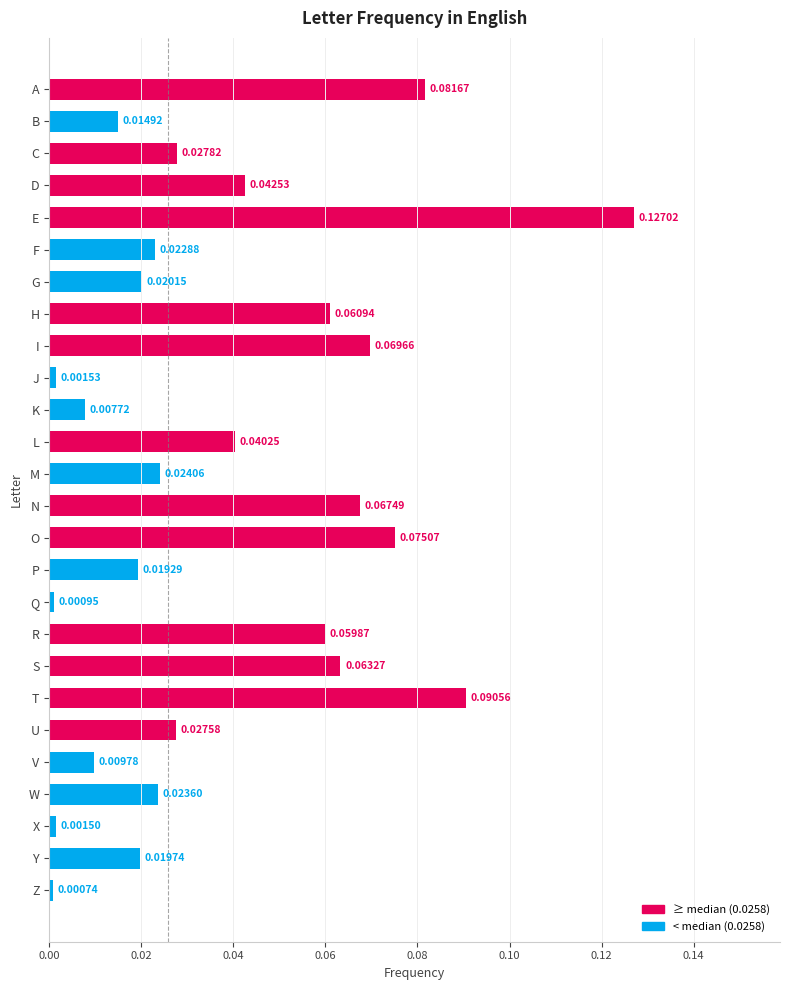

Which has a higher value, B or E?

E